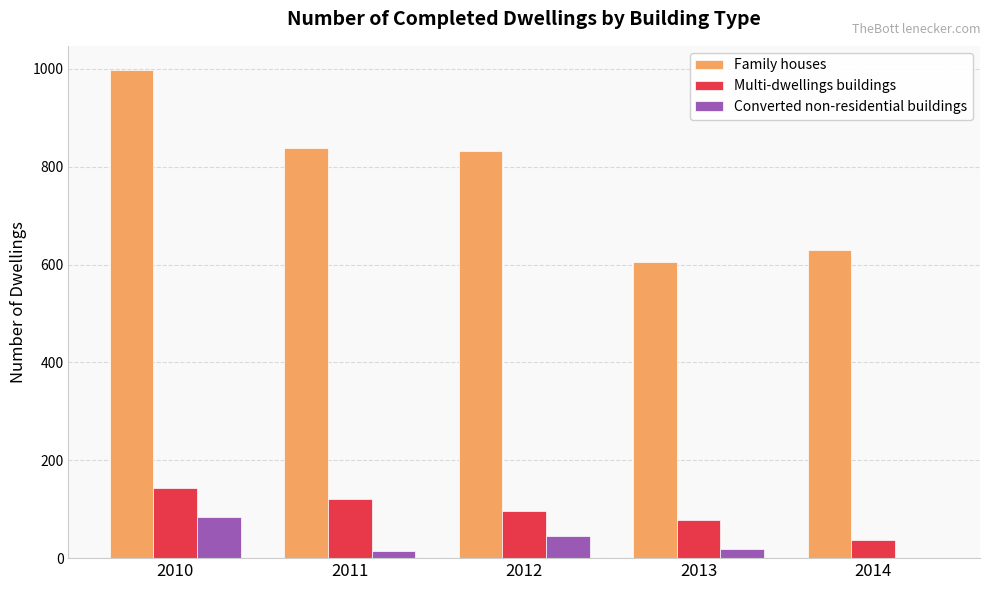

What is the total value across all series at 2010?

1224